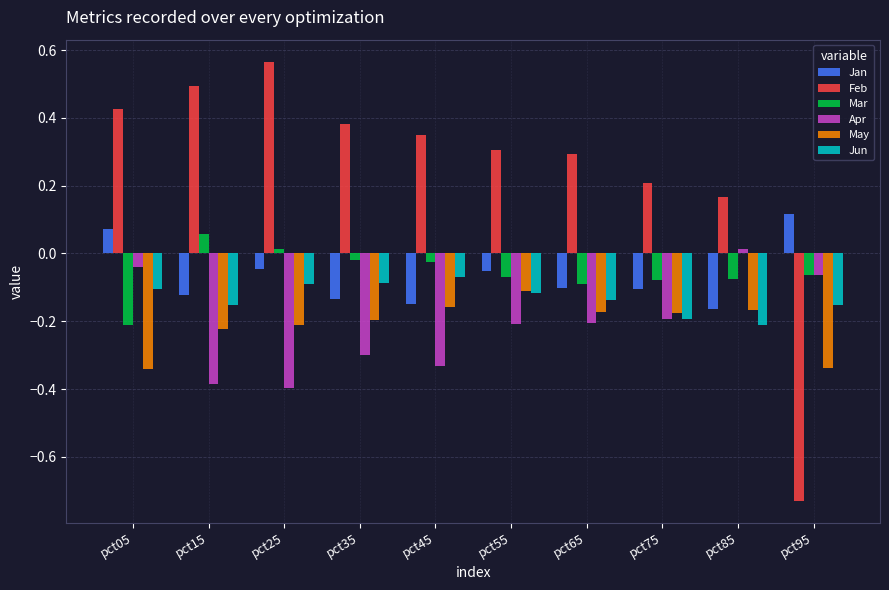

Is the value of Jan at pct65 greater than the value of Apr at pct75?

Yes